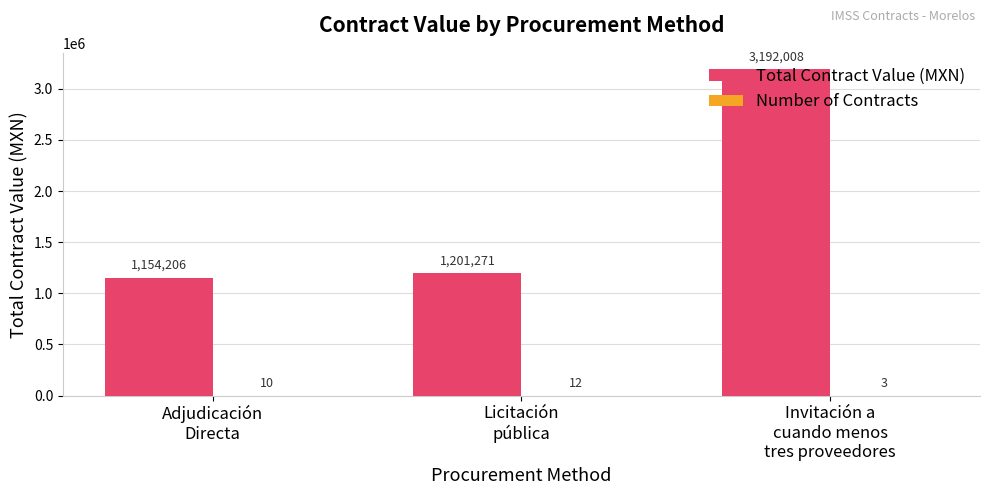

Which series has the largest total across all categories?

Total Contract Value (MXN)